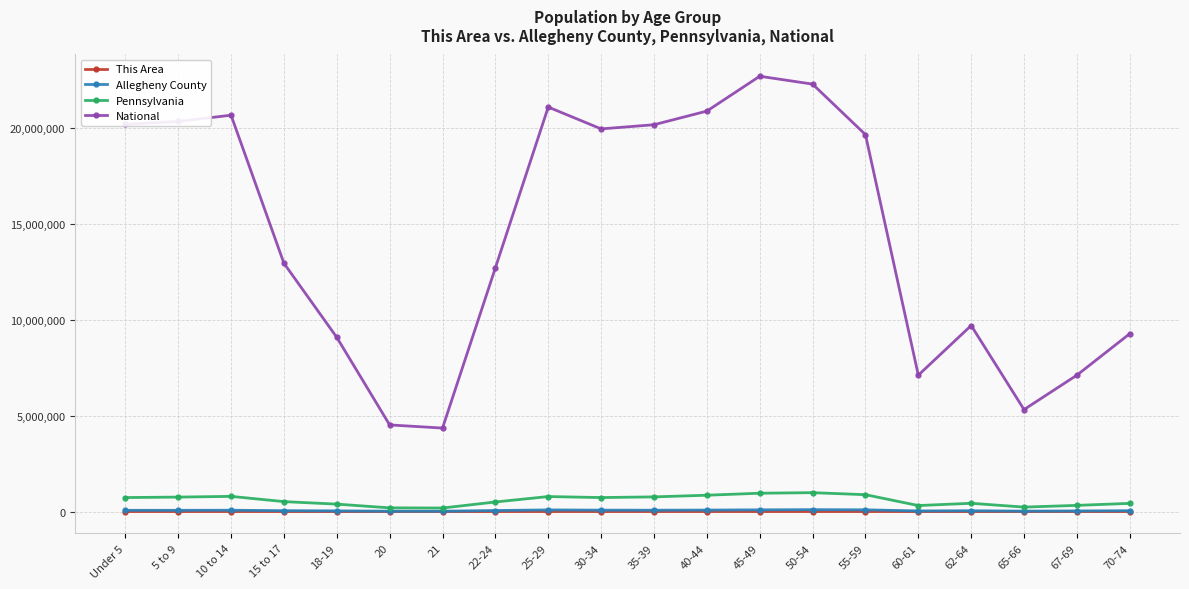

Does the chart display data point markers on the line(s)?

Yes